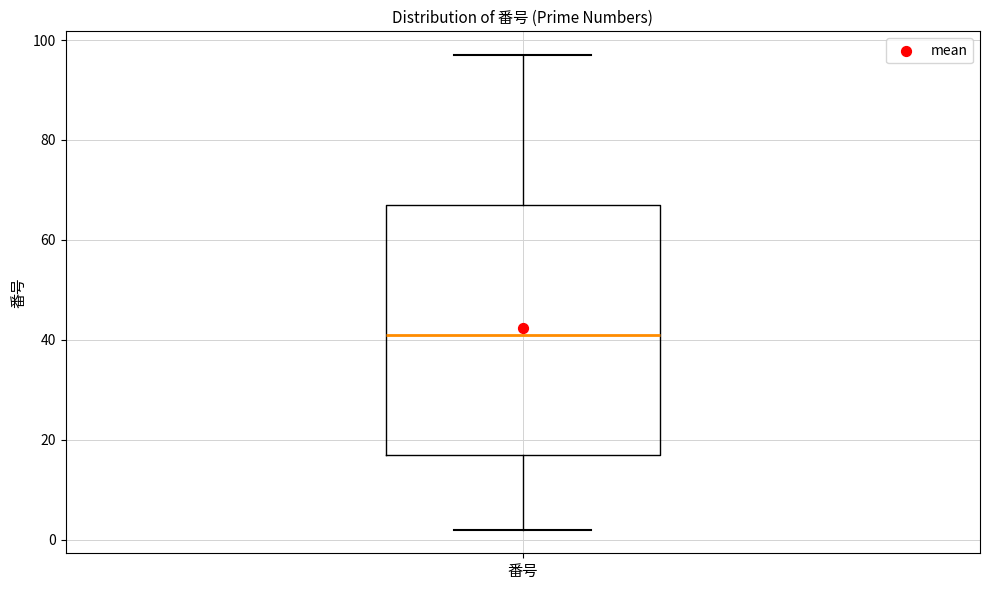

Transcribe this box plot: give where the median line is, the range the box spans, and where the two whiskers end, as read against the y-axis. The values are not printed on the chart, so give them approximately, as read against the axis.

median 42, box 18 to 68, whiskers 2 to 98